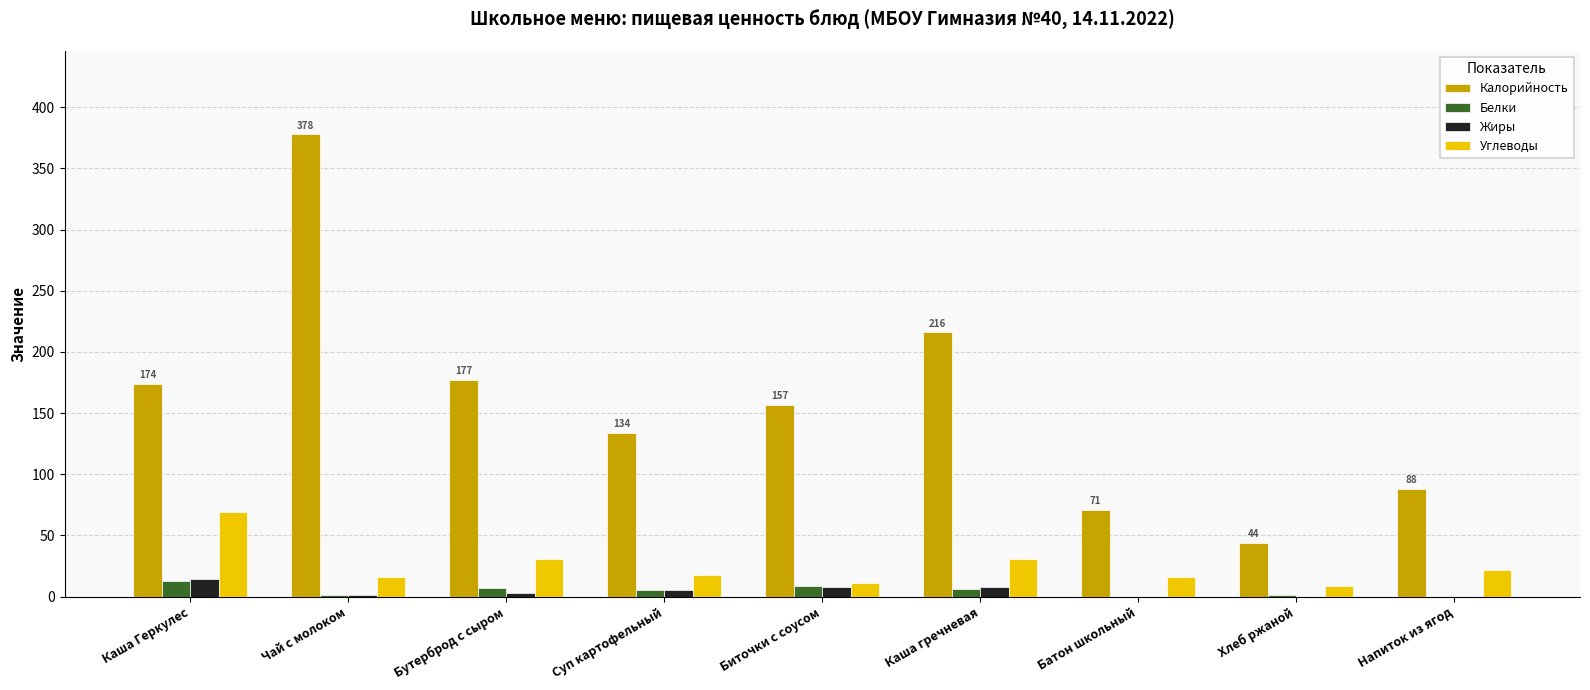

At which category is the sum across all series the highest?

Чай с молоком